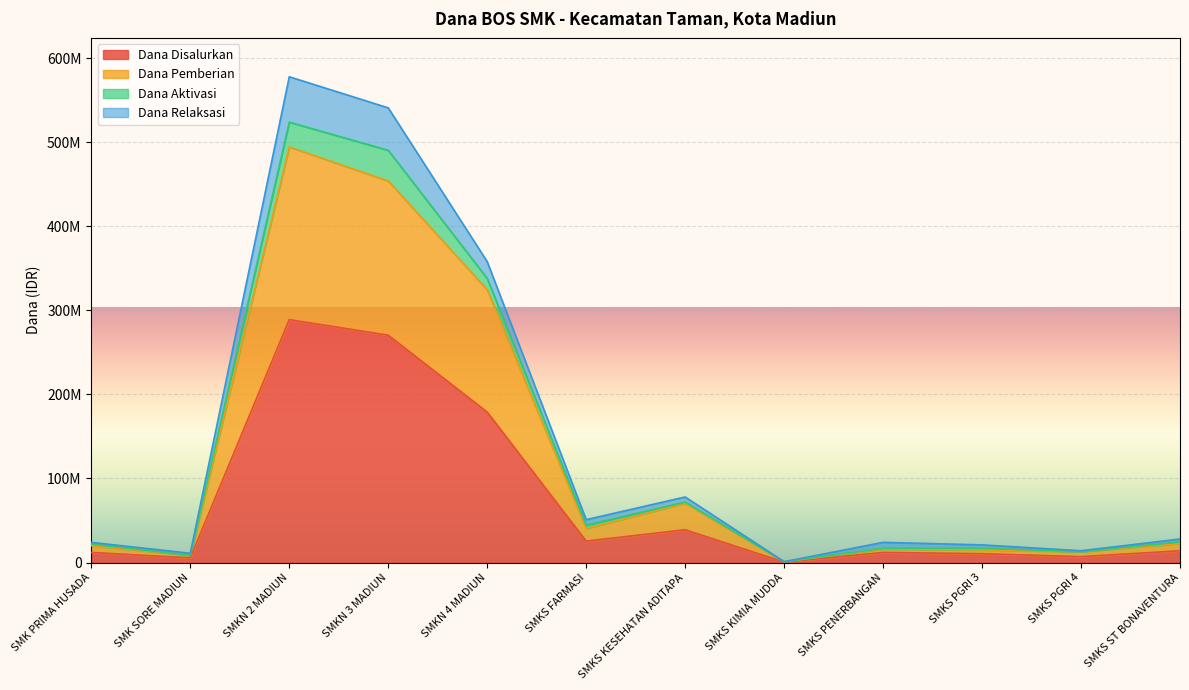

What are all the series names shown in the legend?

Dana Disalurkan, Dana Pemberian, Dana Aktivasi, Dana Relaksasi